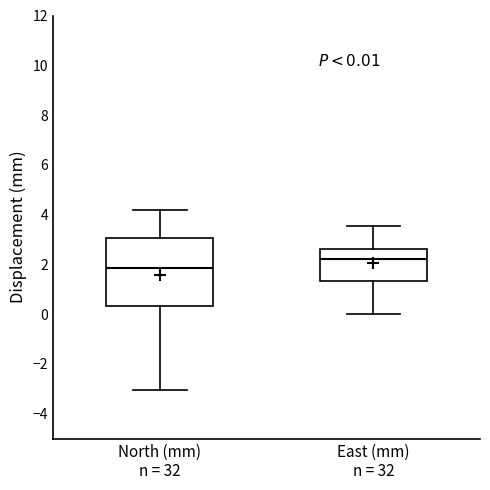

Which box is the tallest, from its lower edge to its upper edge?

North (mm) n = 32